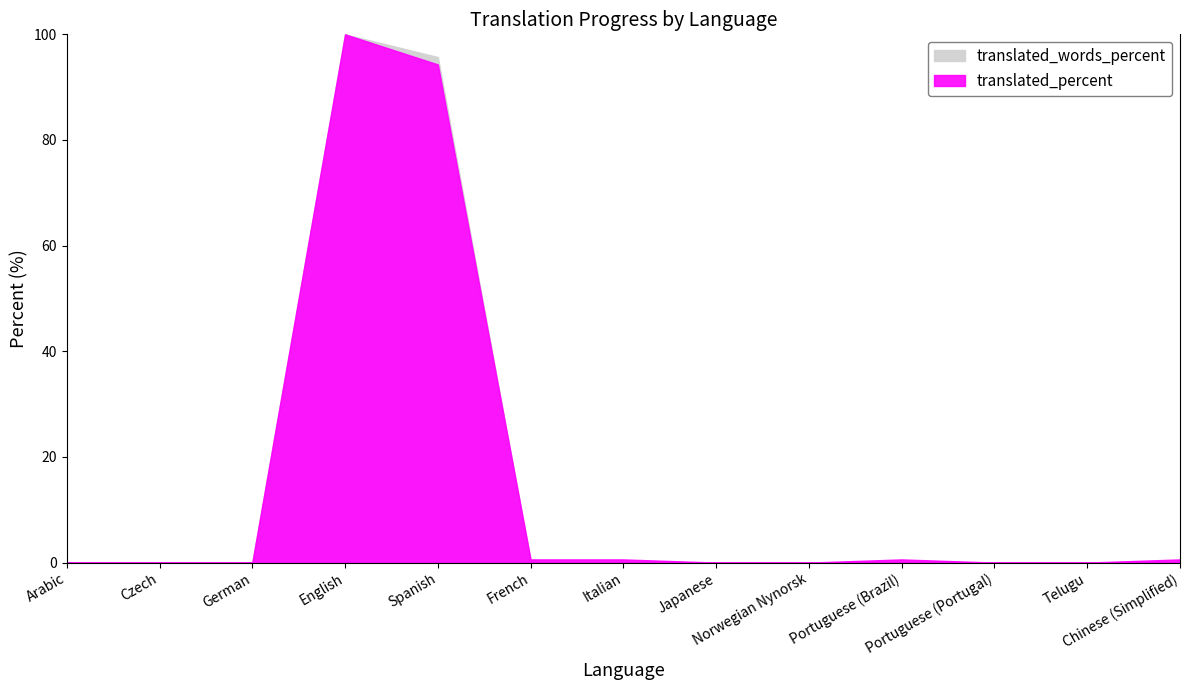

How many times do translated_words_percent and translated_percent cross each other?

1